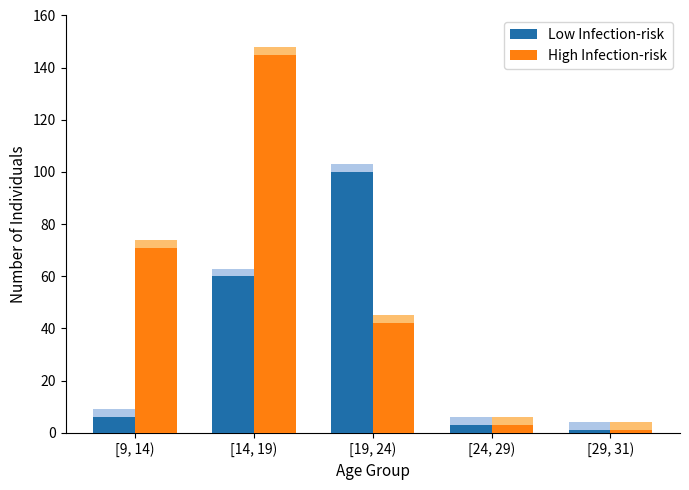

What is the value of the Low Infection-risk bar at the 1st from the left?

6